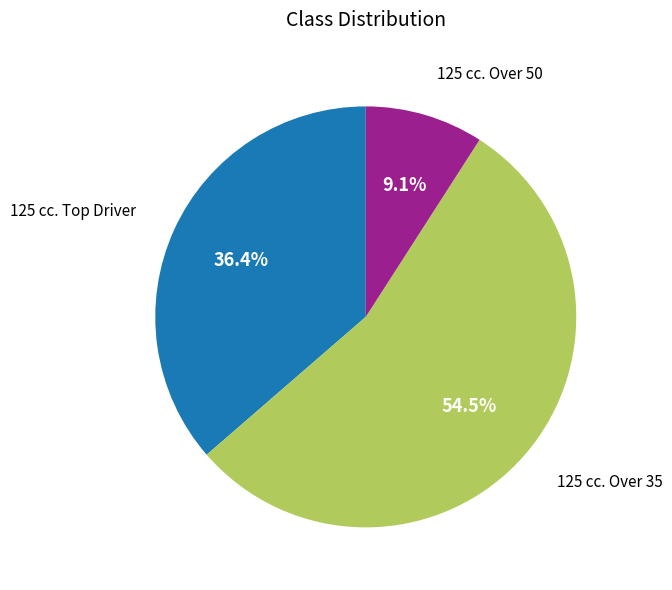

Is 125 cc. Over 35 the majority of the pie?

Yes